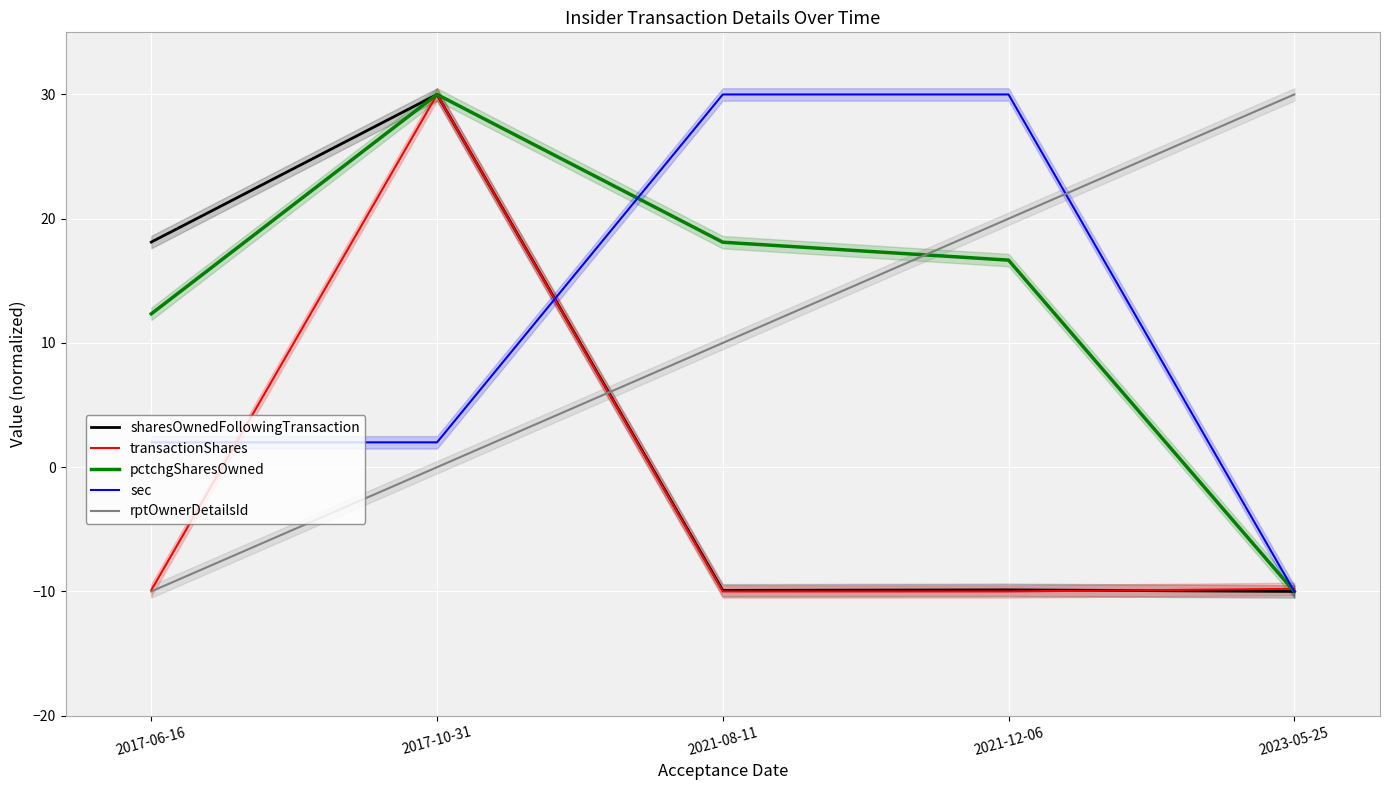

Reading right to left, transcribe all the data shown in this chart.

sharesOwnedFollowingTransaction: 2023-05-25=-10.0	2021-12-06=-9.9	2021-08-11=-9.9	2017-10-31=30.0	2017-06-16=18.1
transactionShares: 2023-05-25=-9.8	2021-12-06=-10.0	2021-08-11=-10.0	2017-10-31=30.0	2017-06-16=-9.9
pctchgSharesOwned: 2023-05-25=-10.0	2021-12-06=16.7	2021-08-11=18.1	2017-10-31=30.0	2017-06-16=12.3
sec: 2023-05-25=-10.0	2021-12-06=30.0	2021-08-11=30.0	2017-10-31=2.0	2017-06-16=2.0
rptOwnerDetailsId: 2023-05-25=30.0	2021-12-06=20.0	2021-08-11=10.0	2017-10-31=0.0	2017-06-16=-10.0